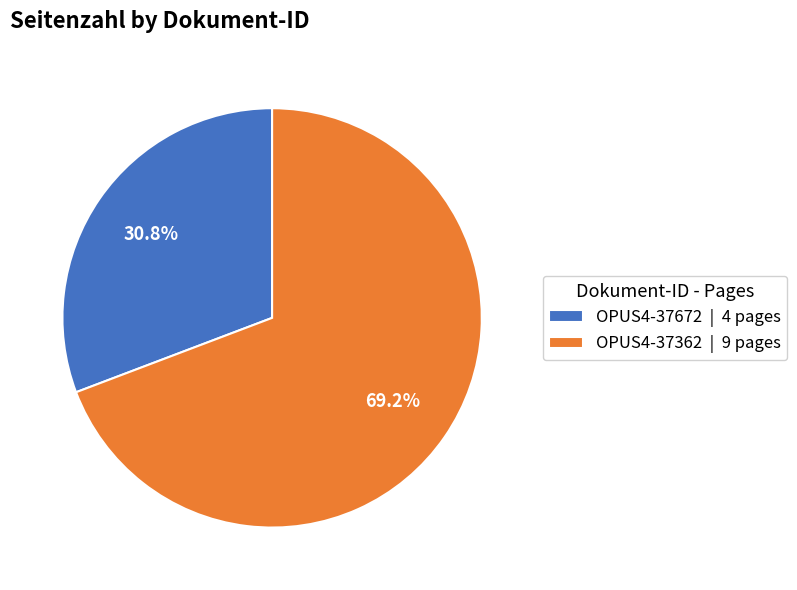

Which has a higher value, OPUS4-37672 or OPUS4-37362?

OPUS4-37362